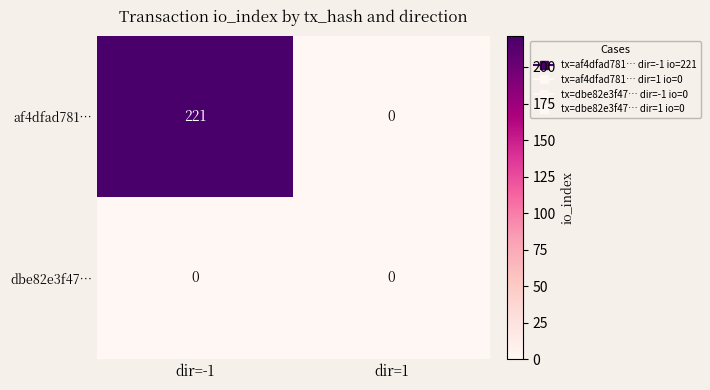

What is the sum of all af4dfad781… values?

221